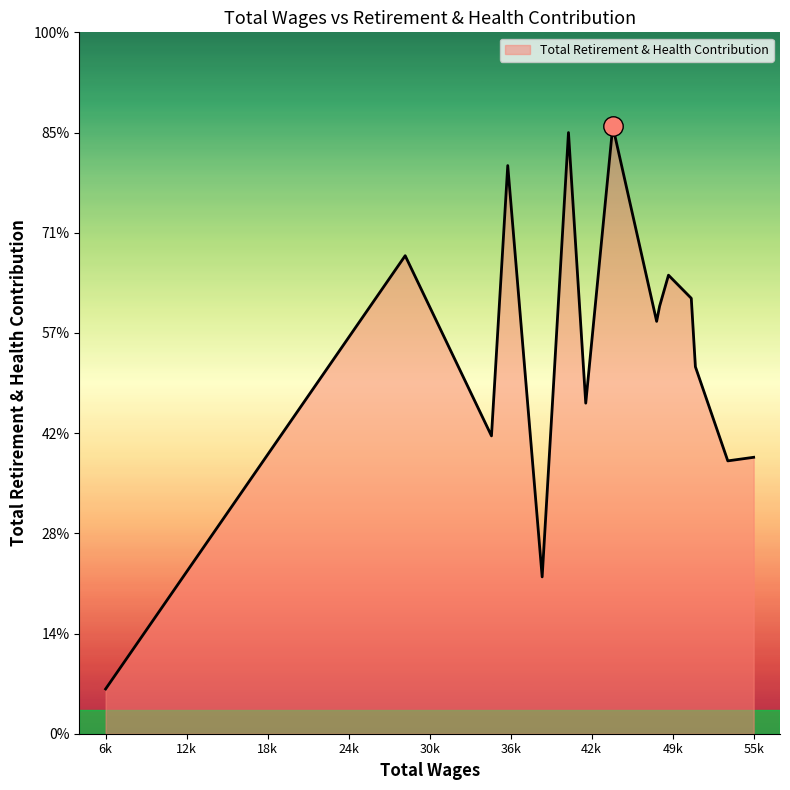

Is this an area chart (filled region under the line)?

Yes